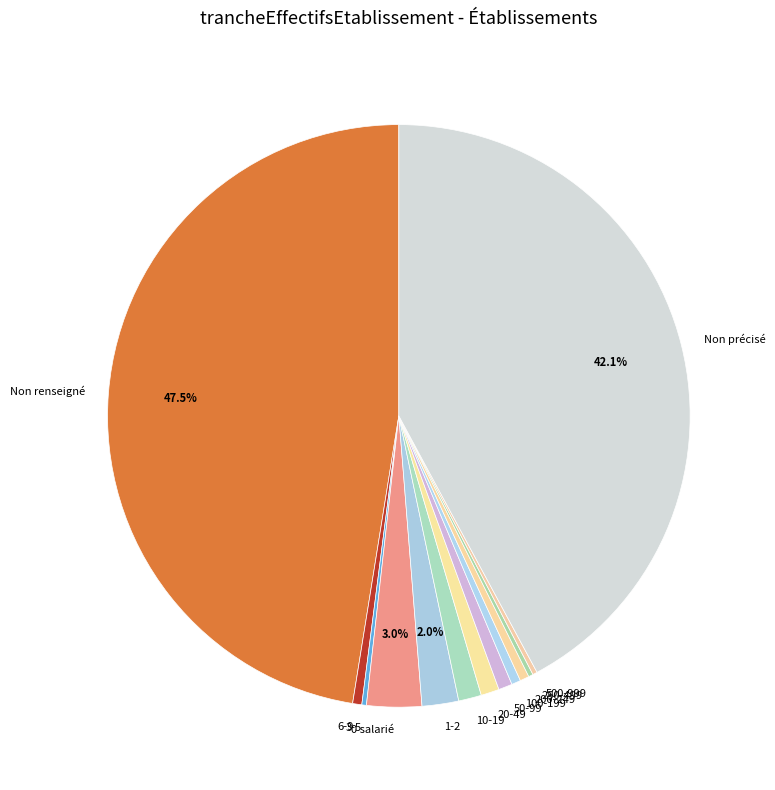

Does any single category account for the majority?

No